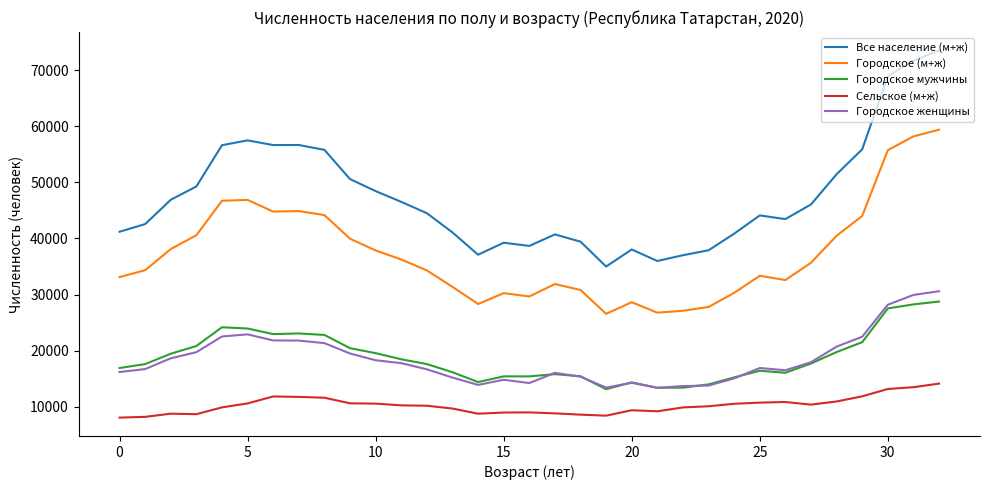

Which series has the widest spread of values?

Все население (м+ж)